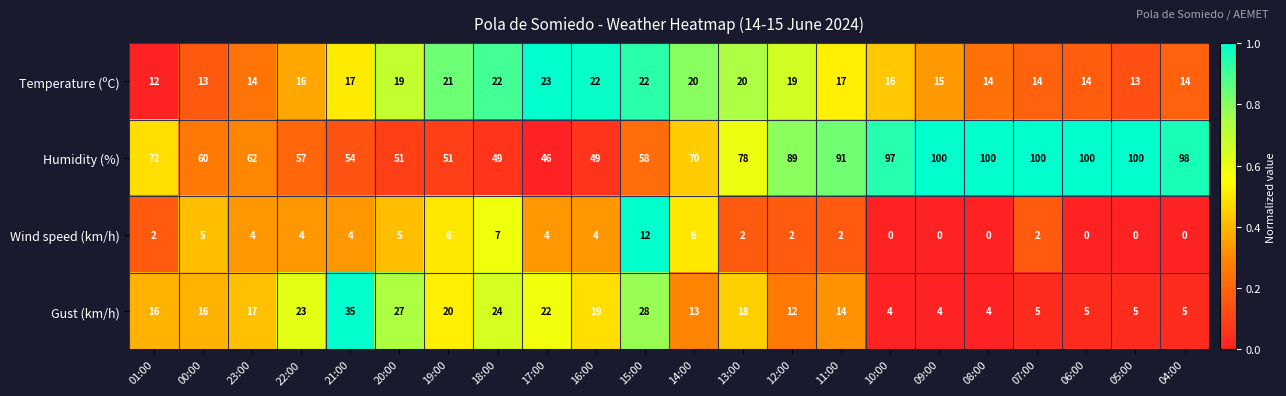

The value of Wind speed (km/h) at 04:00 is 0. True or false?

True